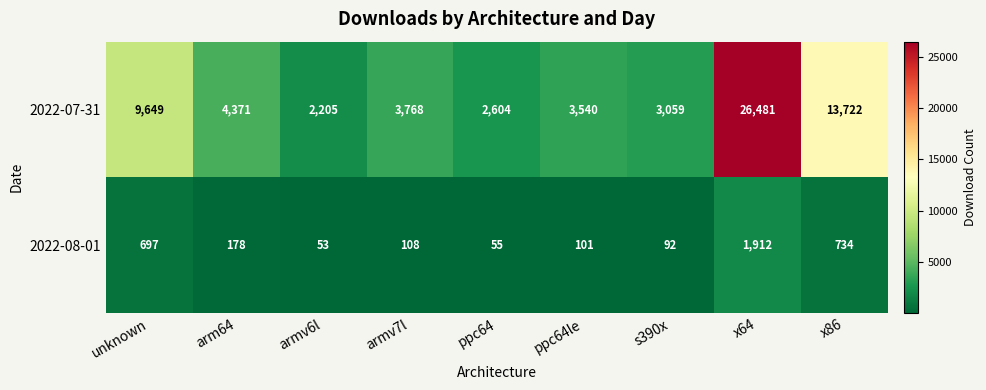

Reading left to right, extract all data points from this chart.

2022-07-31: unknown=9649	arm64=4371	armv6l=2205	armv7l=3768	ppc64=2604	ppc64le=3540	s390x=3059	x64=26481	x86=13722
2022-08-01: unknown=697	arm64=178	armv6l=53	armv7l=108	ppc64=55	ppc64le=101	s390x=92	x64=1912	x86=734